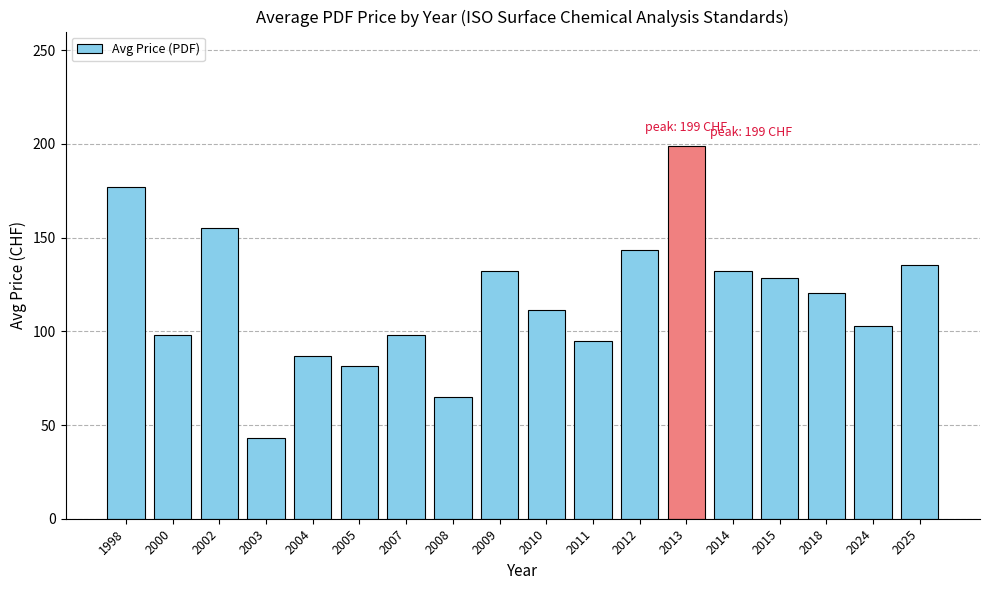

The chart shows a value of 155.0 at 2002. True or false?

True